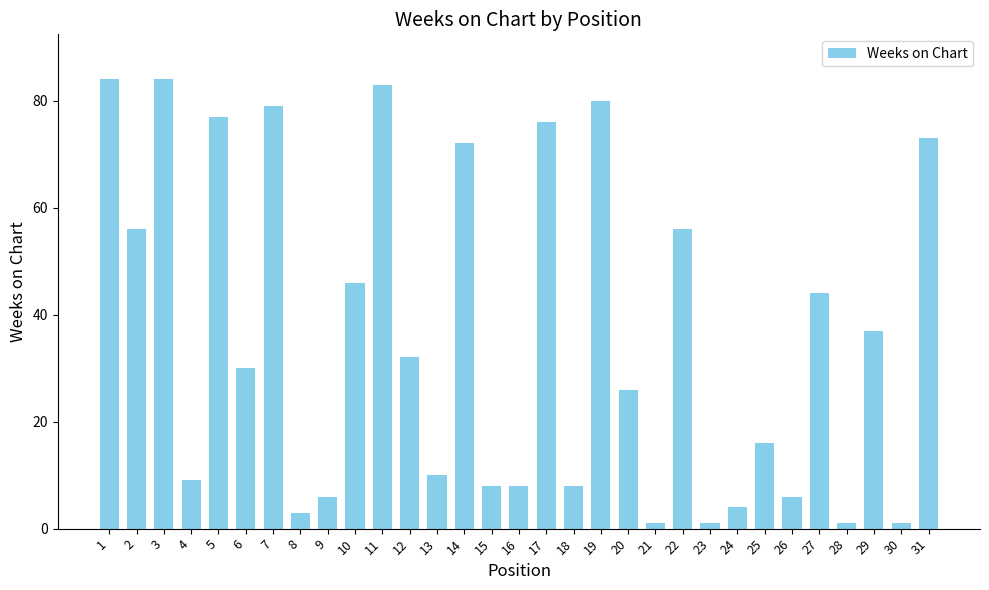

Where does the data first go above 30?

1